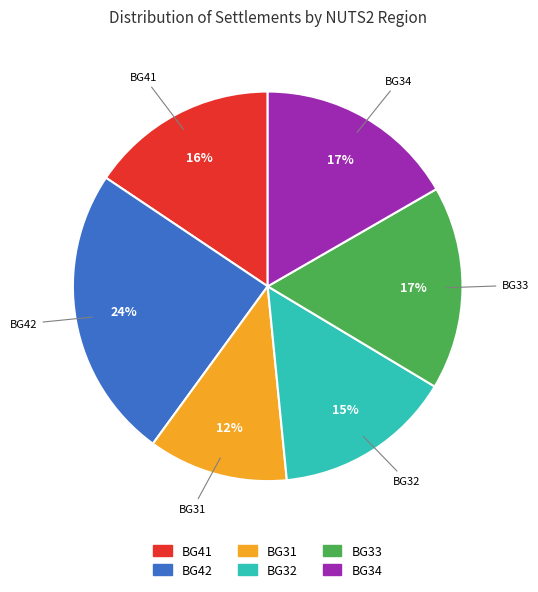

To the nearest percent, what is the average slice percentage?

17%